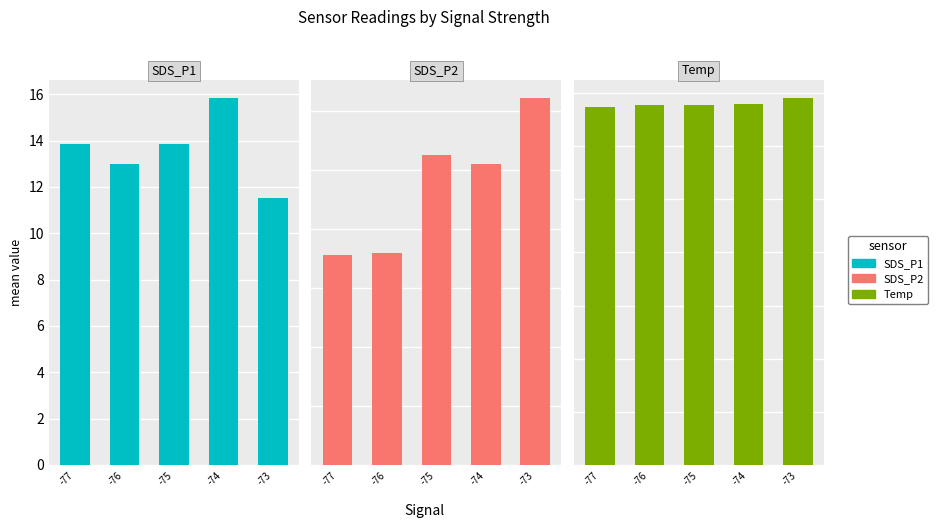

Are the bars horizontal?

No